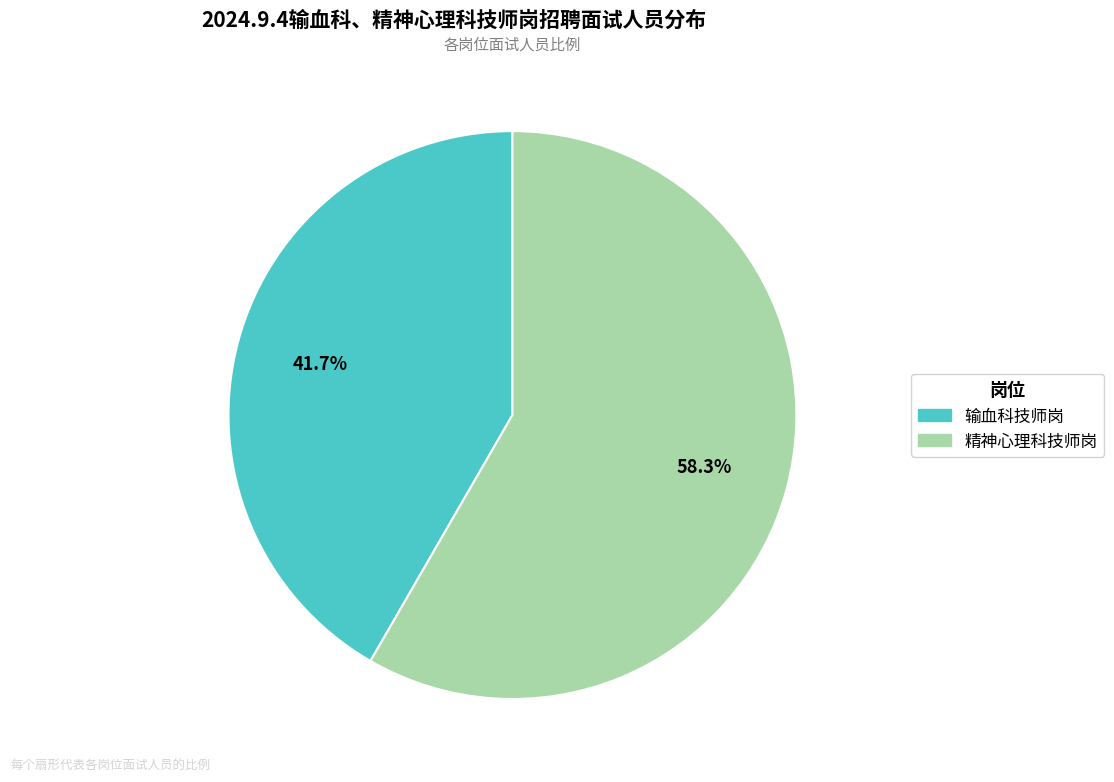

Which slice represents more than half of the pie?

精神心理科技师岗